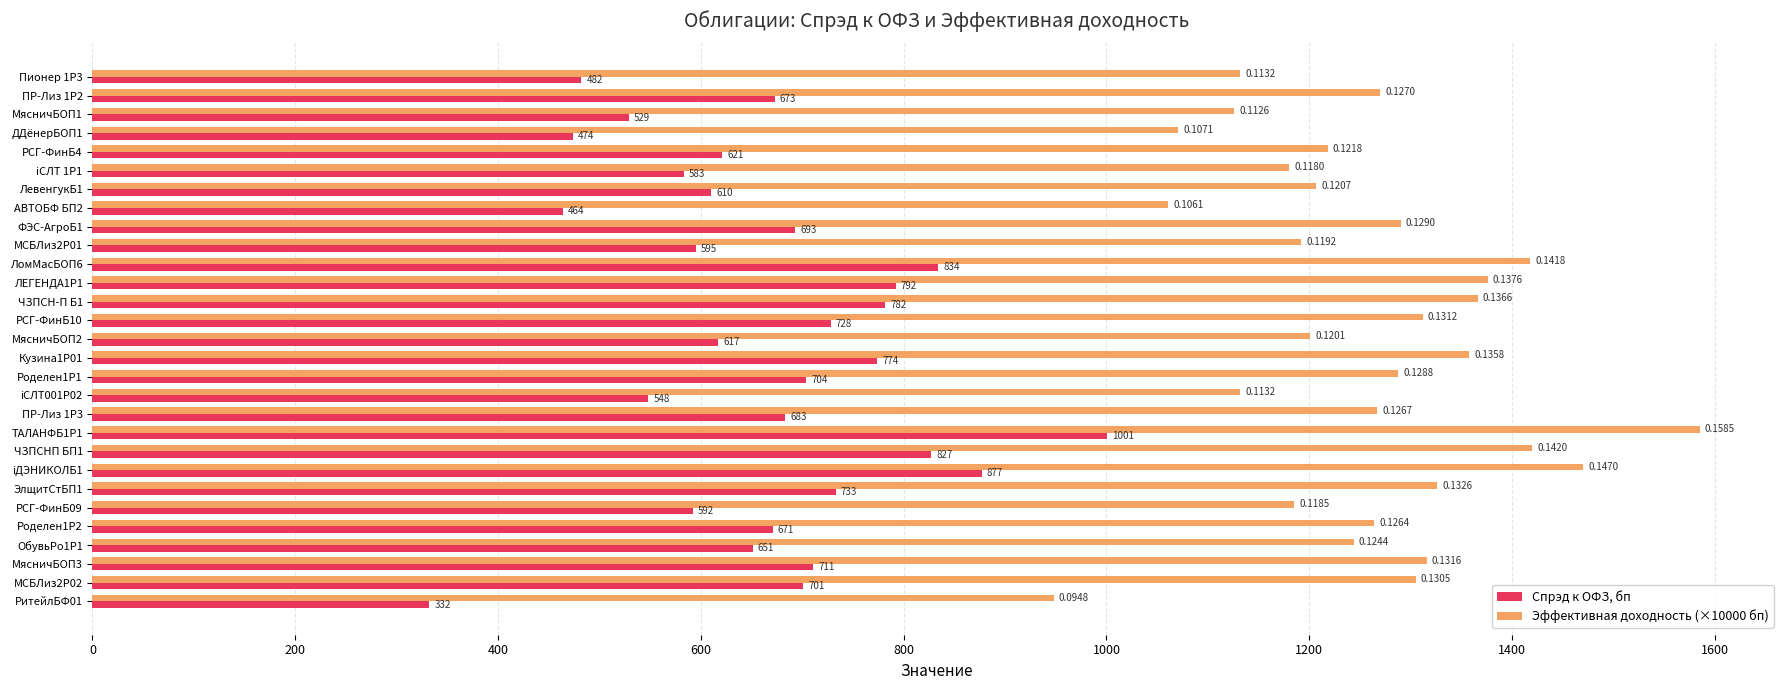

List the series in order of their peak value, highest first.

Эффективная доходность (×10000 бп), Спрэд к ОФЗ, бп